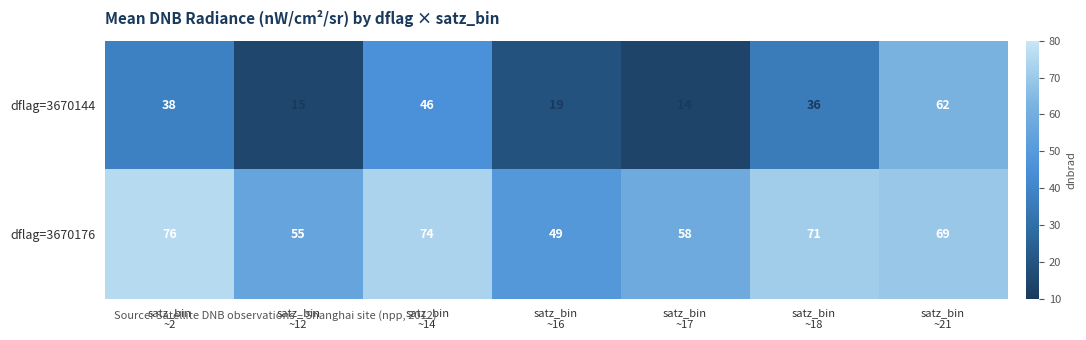

How many categories are shown in the chart?

7